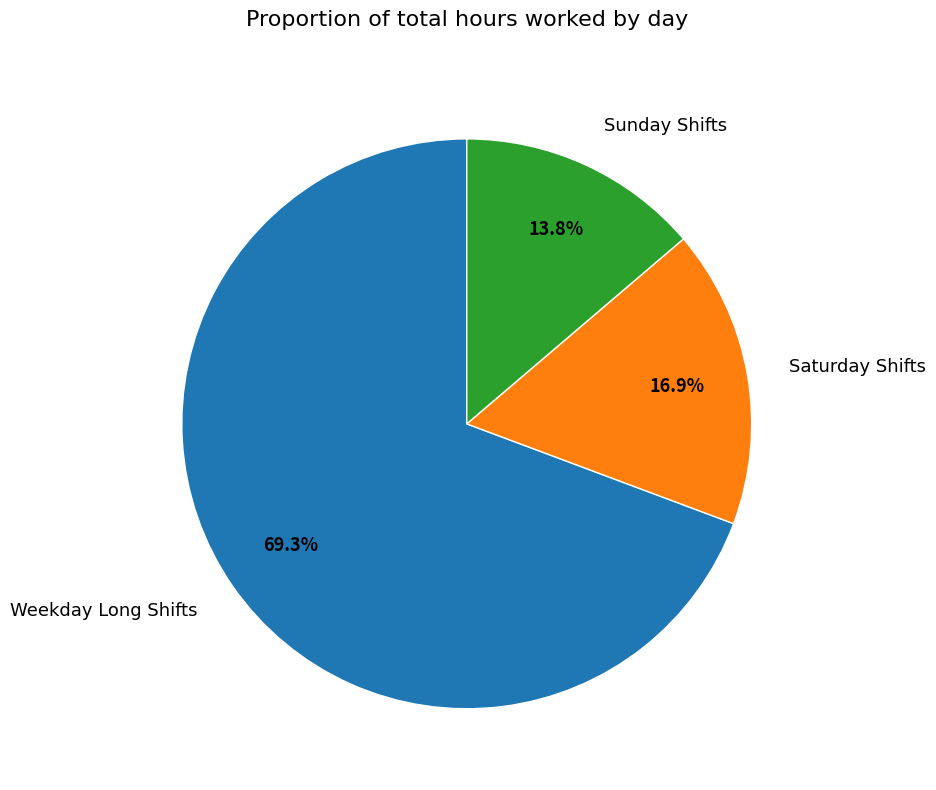

Rank the categories by value from lowest to highest.

Sunday Shifts, Saturday Shifts, Weekday Long Shifts